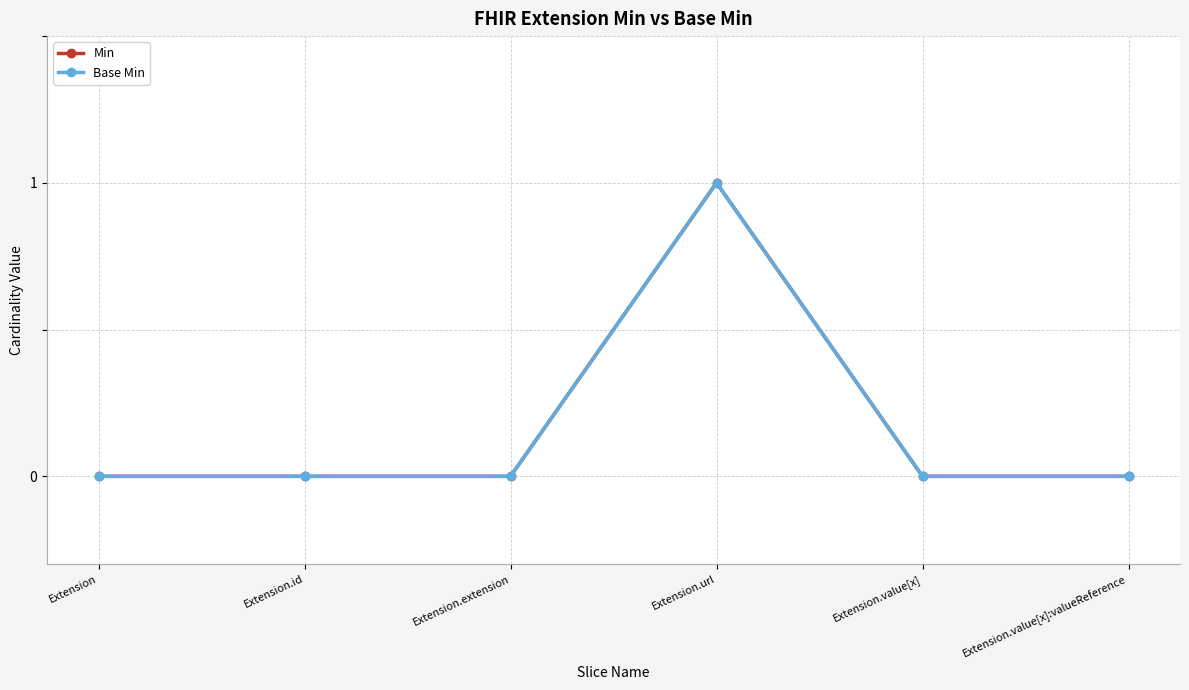

Reading left to right, transcribe all the data shown in this chart.

Min: 0	0	0	1	0	0
Base Min: 0	0	0	1	0	0